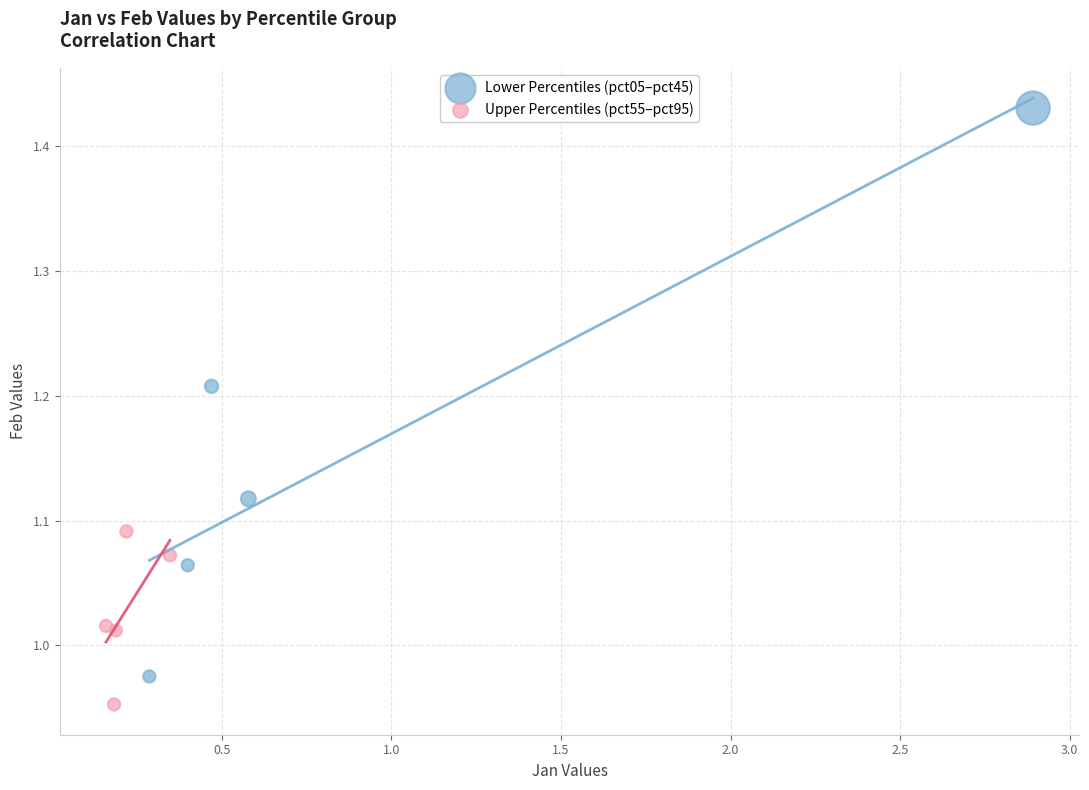

Which series contains the lowest Y value?

Upper Percentiles (pct55–pct95)